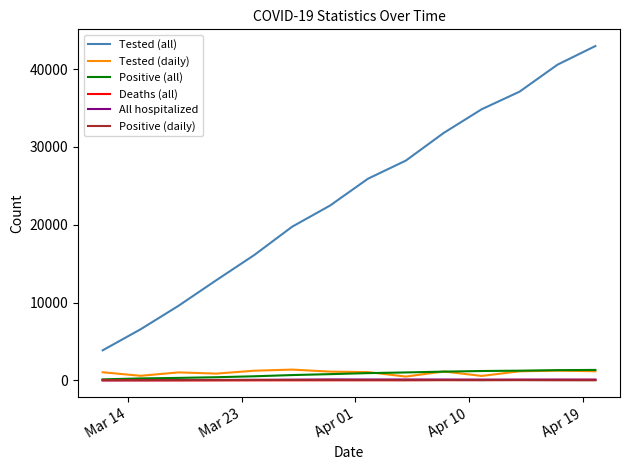

Which series has the largest total across all categories?

Tested (all)